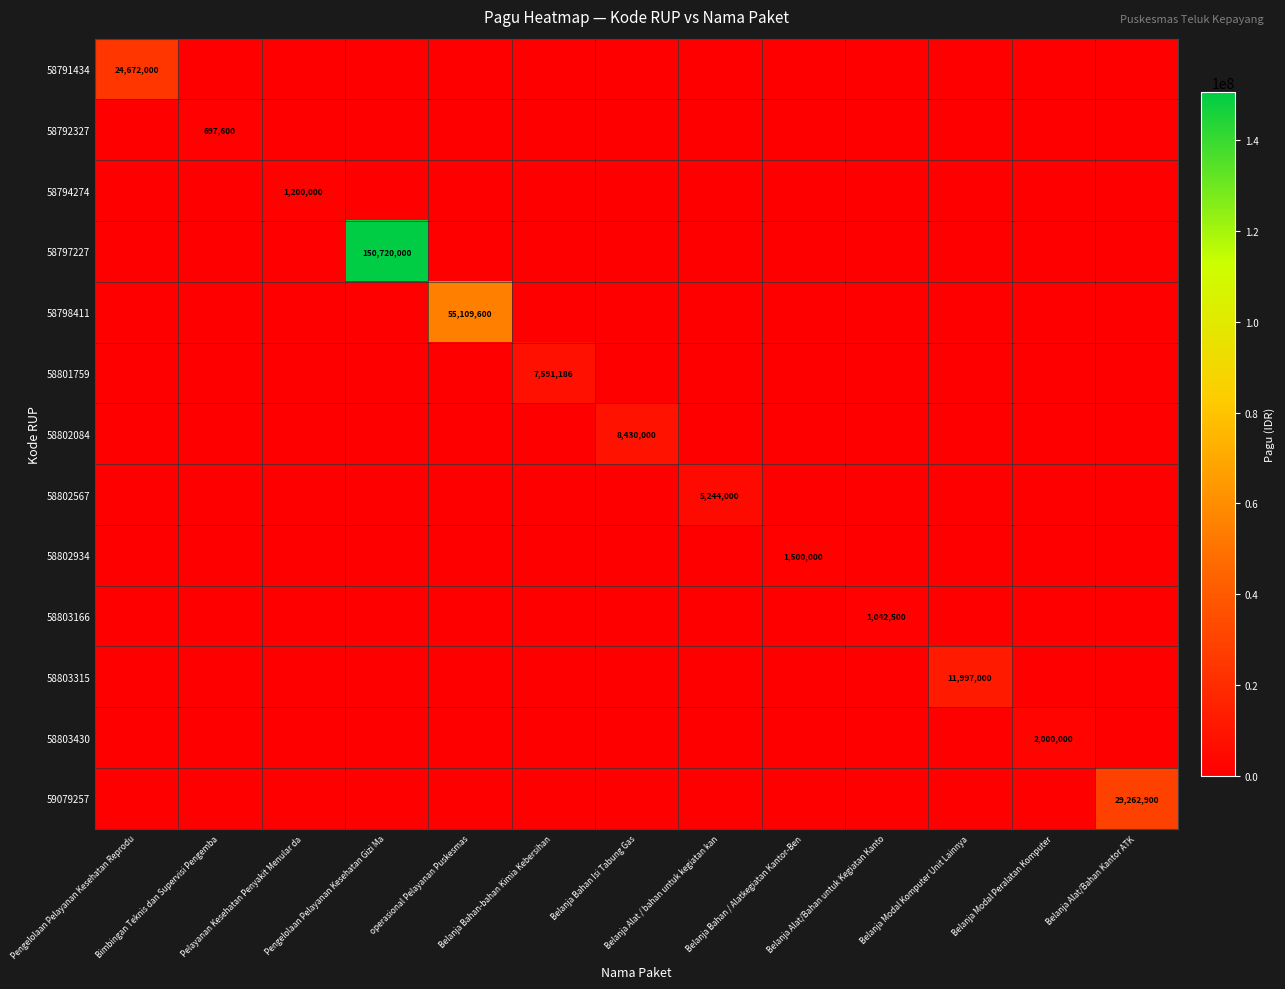

What is the spread (max minus min) of values at Belanja Alat/Bahan Kantor ATK?

29262900